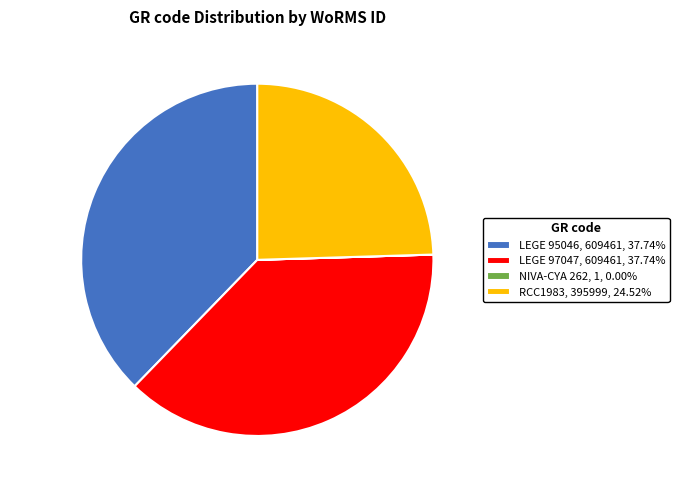

Between LEGE 97047 and RCC1983, which is larger?

LEGE 97047